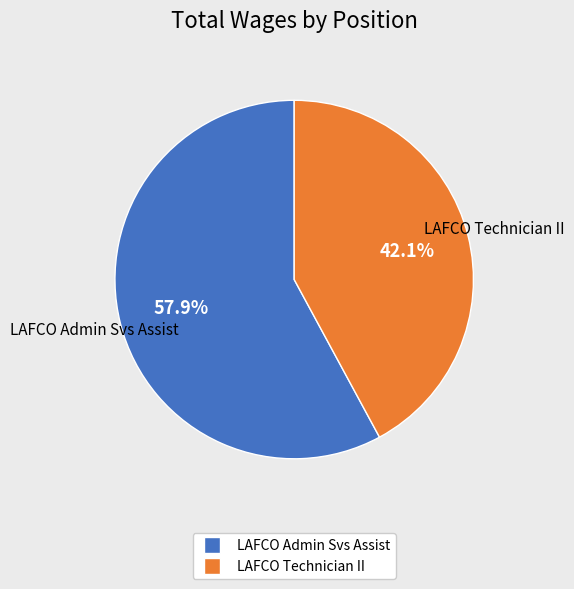

Rank the categories by value from highest to lowest.

LAFCO Admin Svs Assist, LAFCO Technician II